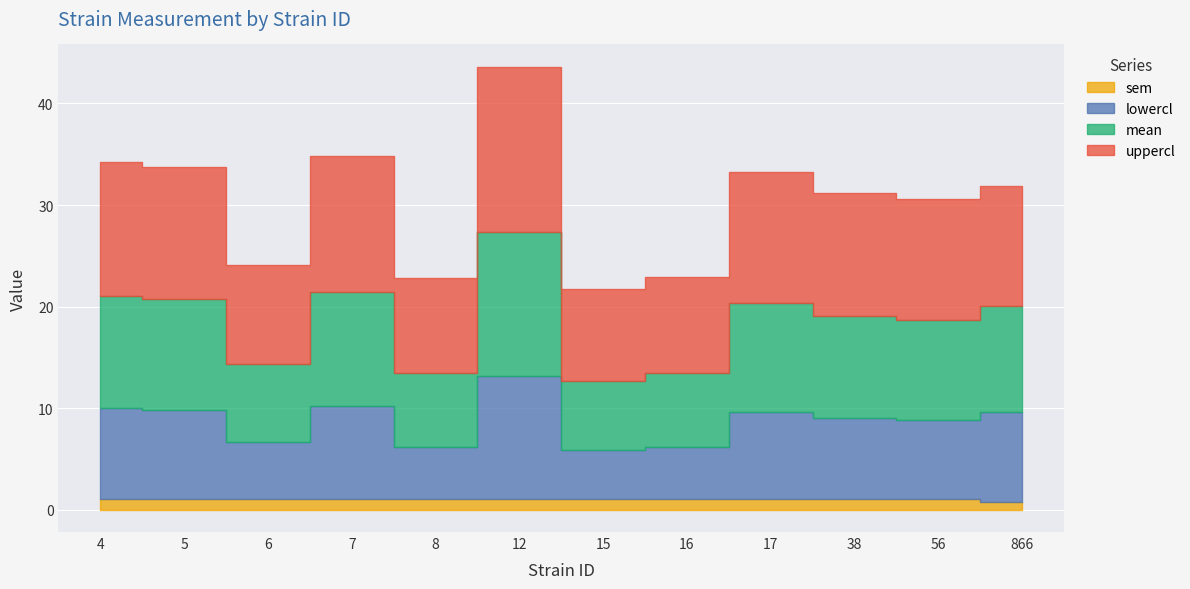

Which label corresponds to the largest value in the chart?

12